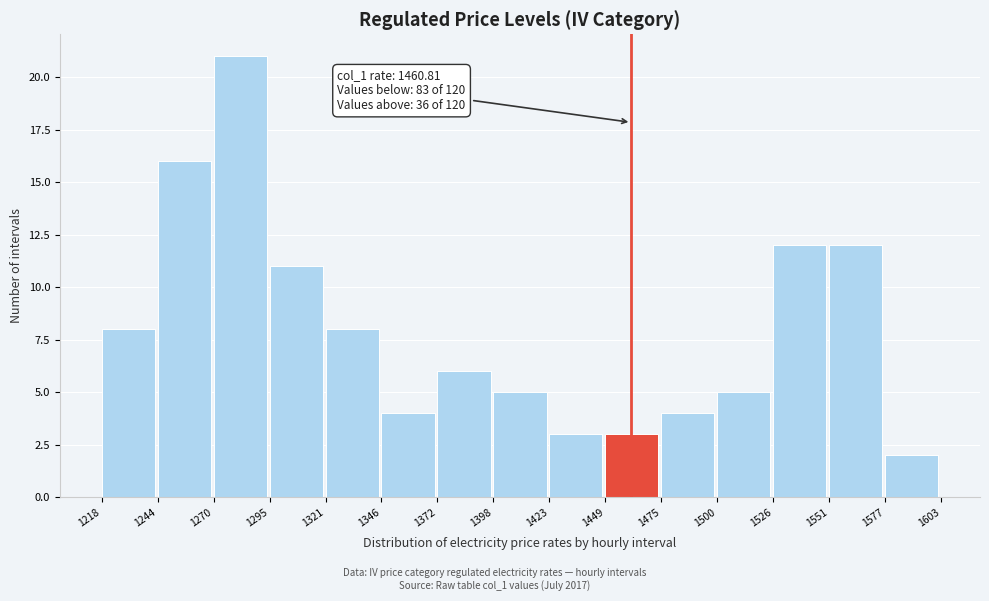

Which range on the x-axis has the tallest bar?

1270 to 1295